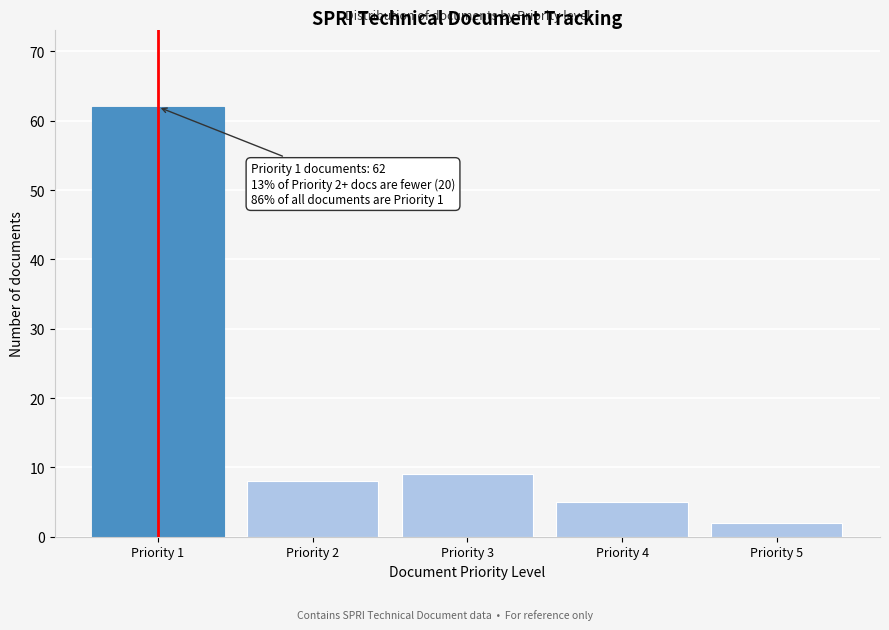

Reading right to left, extract all data points from this chart.

Priority 5=2	Priority 4=5	Priority 3=9	Priority 2=8	Priority 1=62